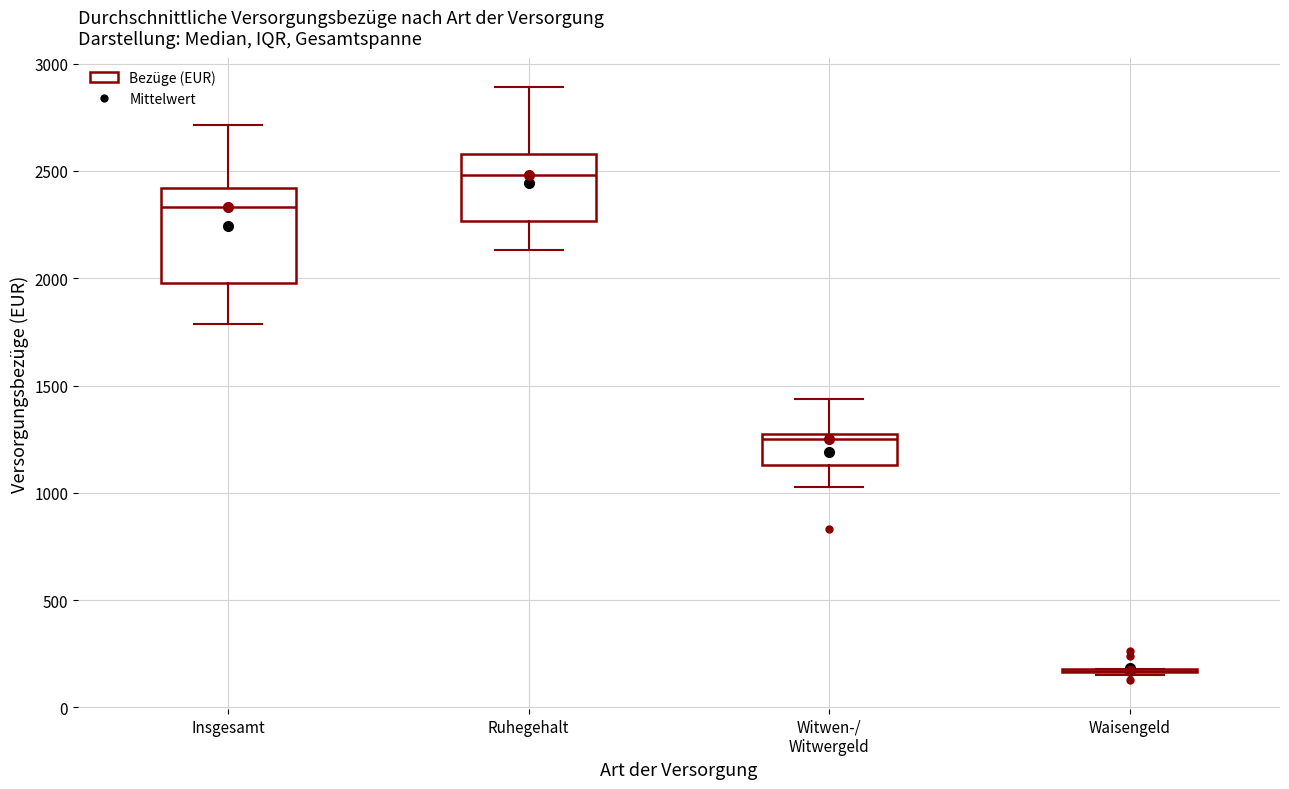

Where does the upper whisker of the box for Witwen-/ Witwergeld end on the y-axis? The values are not printed on the chart, so give them approximately, as read against the axis.

1450